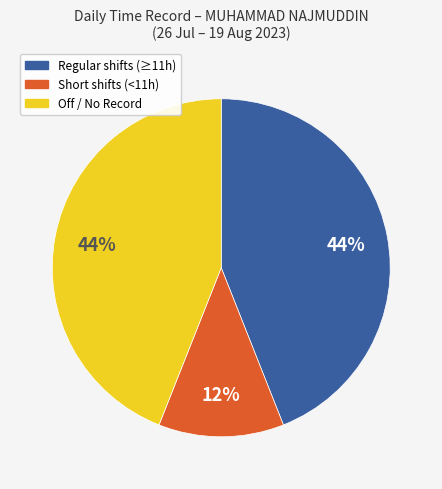

Does any single category account for the majority?

No